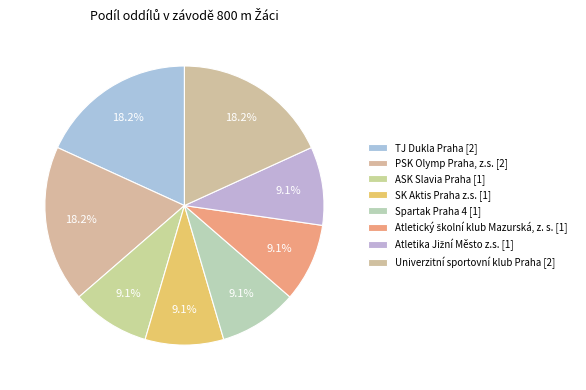

Rank the categories by value from highest to lowest.

TJ Dukla Praha, PSK Olymp Praha, z.s., Univerzitní sportovní klub Praha, ASK Slavia Praha, SK Aktis Praha z.s., Spartak Praha 4, Atletický školní klub Mazurská, z. s., Atletika Jižní Město z.s.